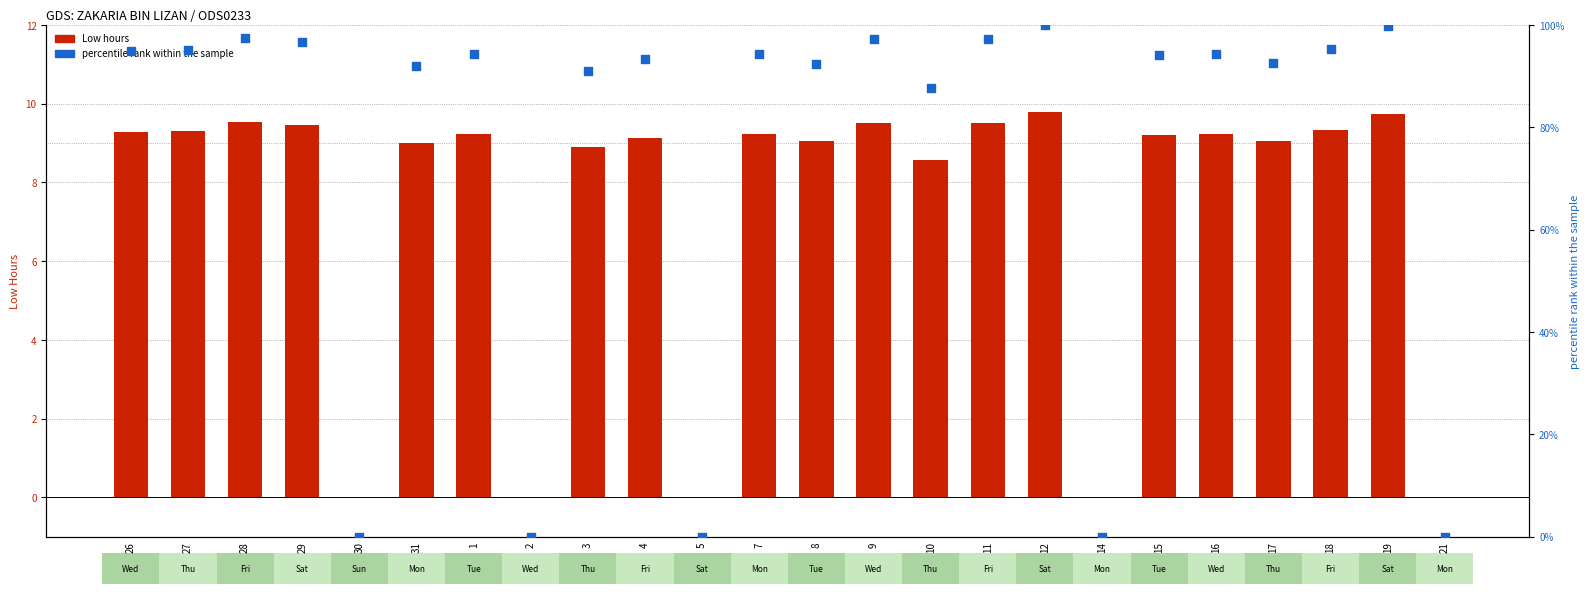

Which series has the largest total across all categories?

percentile rank within the sample